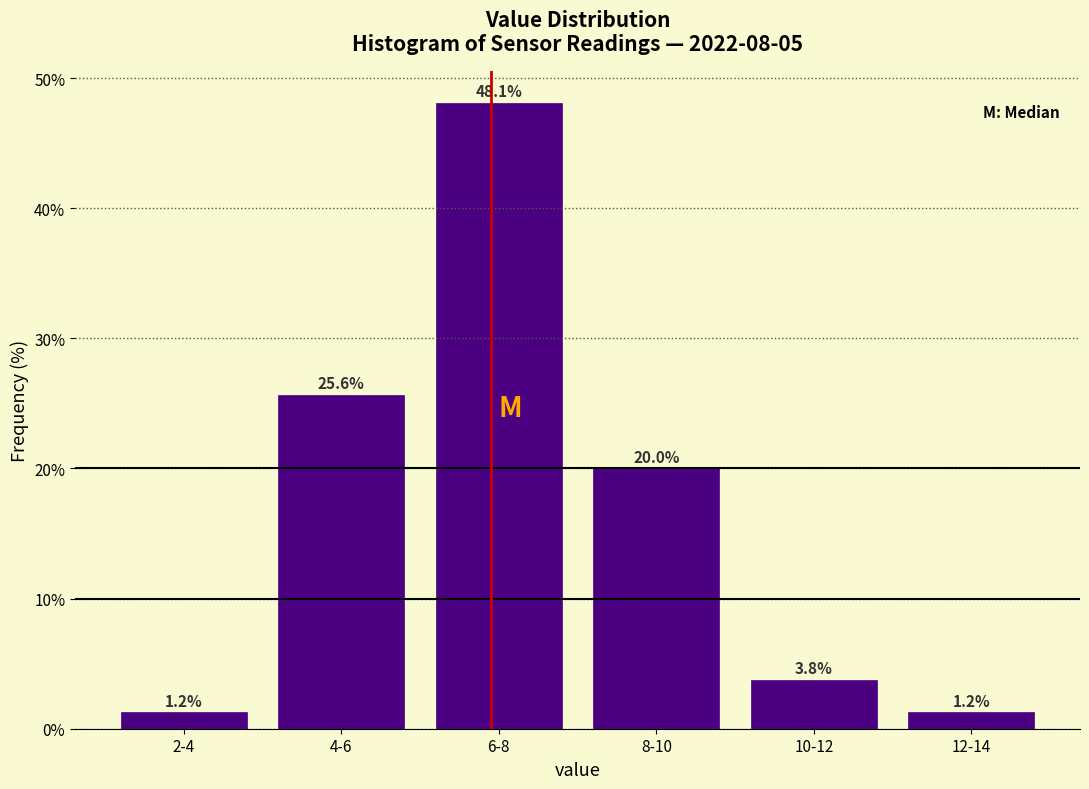

At which label is the value closest to 24?

4-6